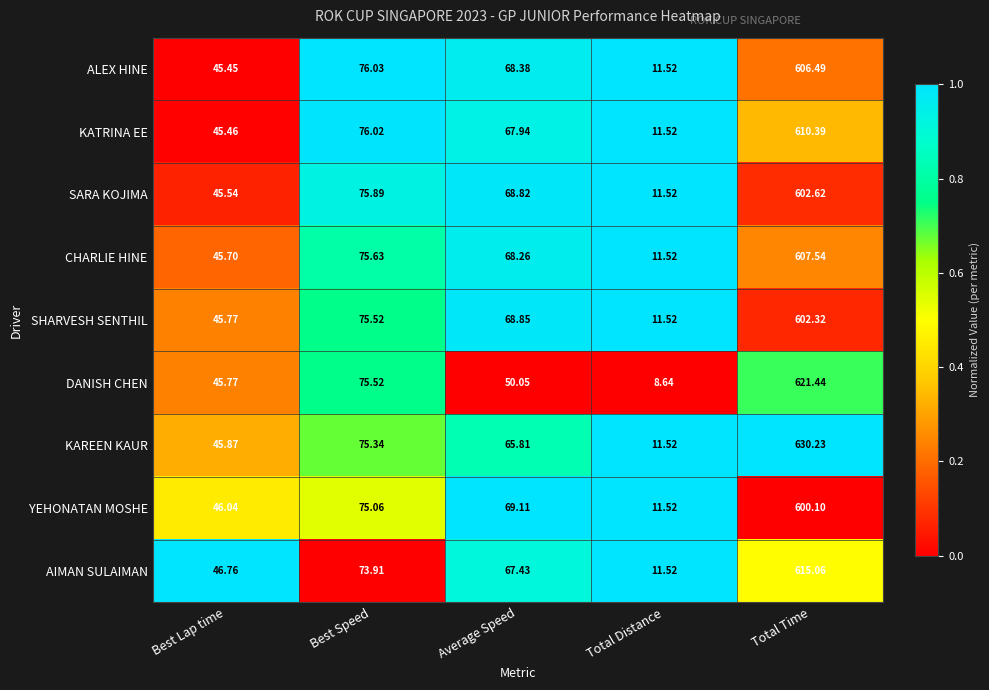

Rank the series by their maximum value, from highest to lowest.

KAREEN KAUR, DANISH CHEN, AIMAN SULAIMAN, KATRINA EE, CHARLIE HINE, ALEX HINE, SARA KOJIMA, SHARVESH SENTHIL, YEHONATAN MOSHE